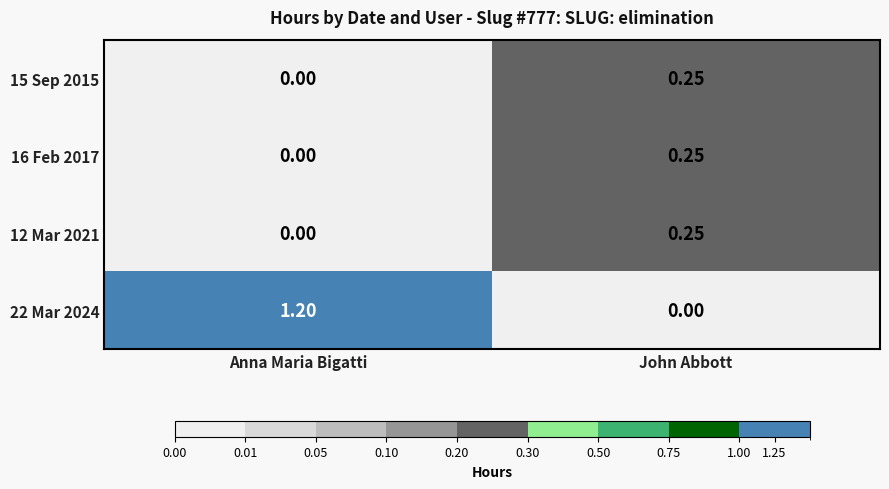

Which category has the highest value in the 22 Mar 2024 series?

Anna Maria Bigatti